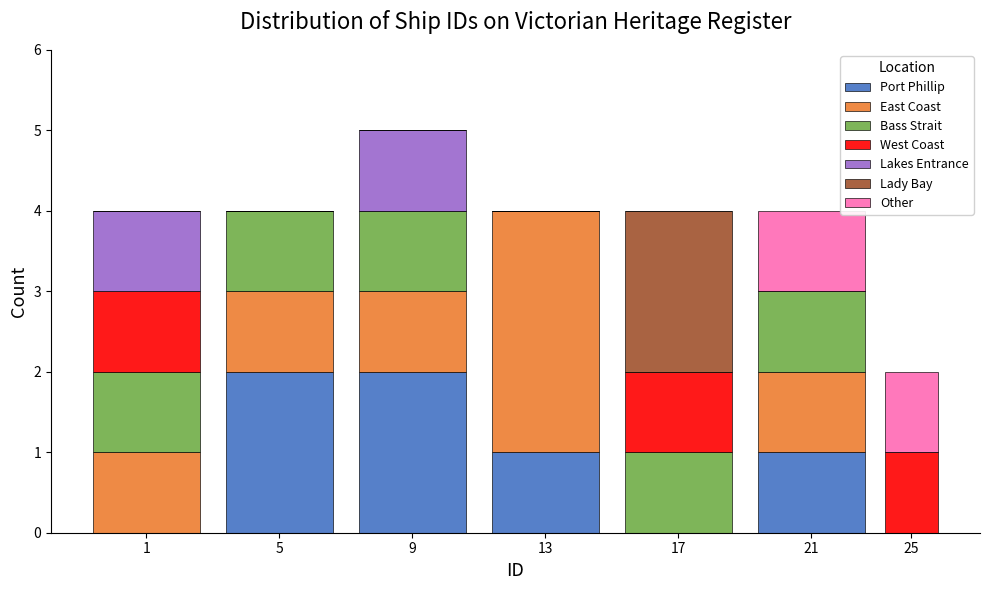

At which category is the sum across all series the highest?

9